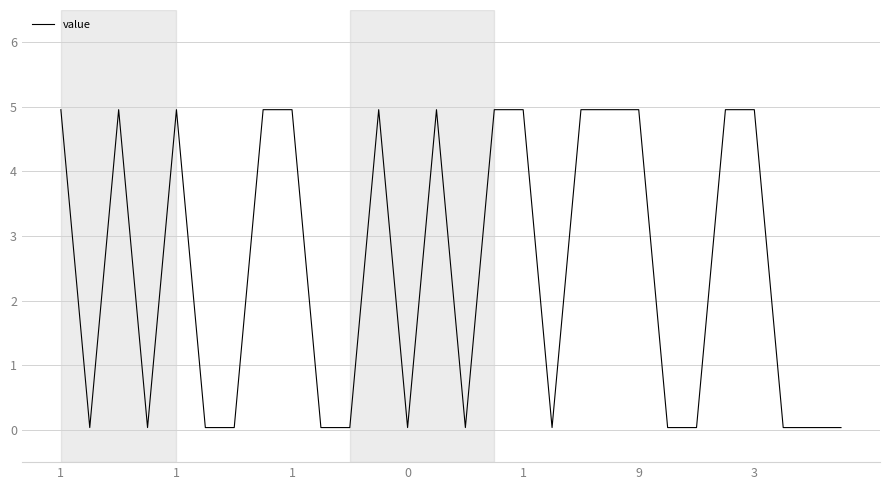

What is the greatest value displayed?

5.0